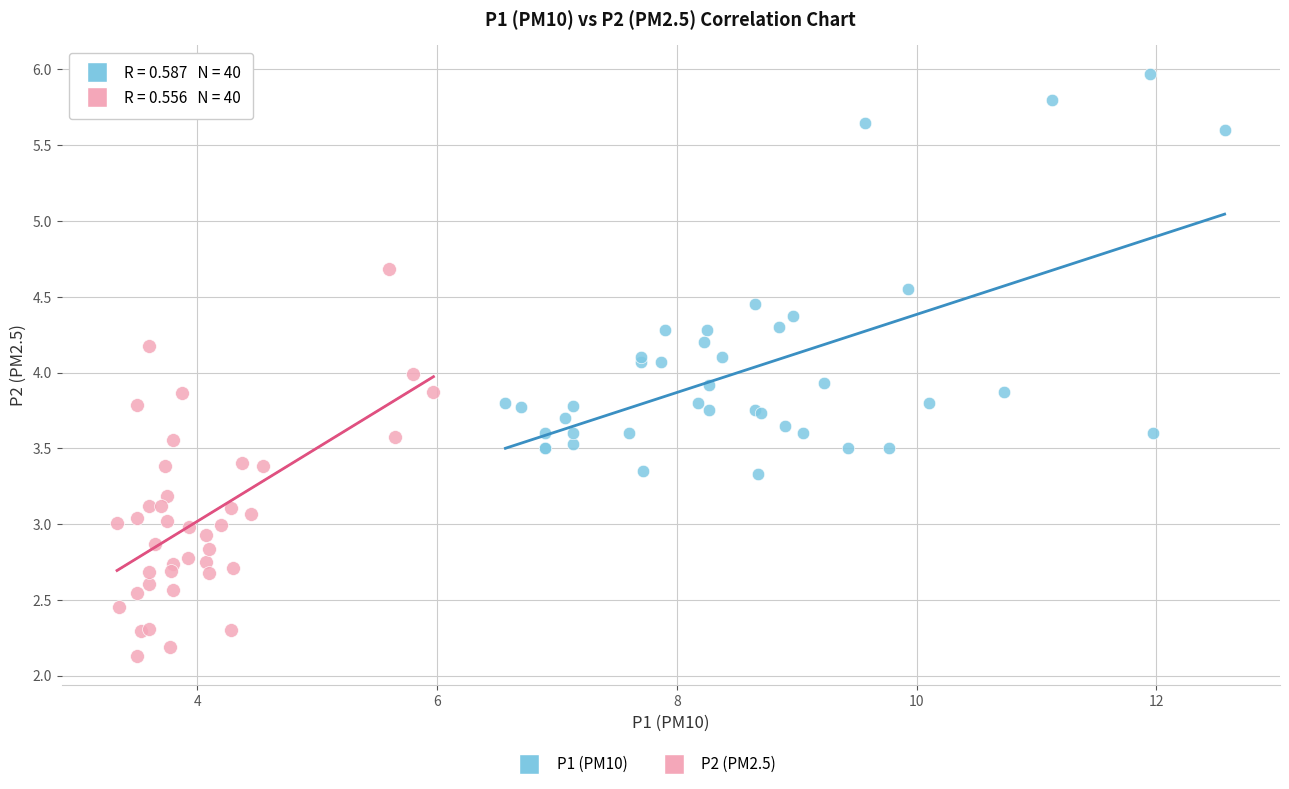

Which series contains the lowest Y value?

P2 (PM2.5)